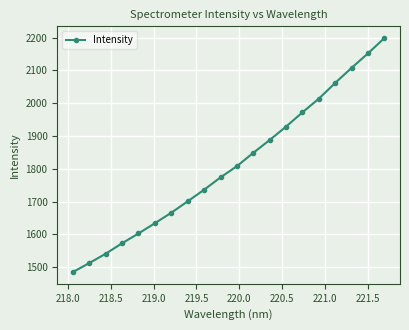

What is the greatest value displayed?

2198.5